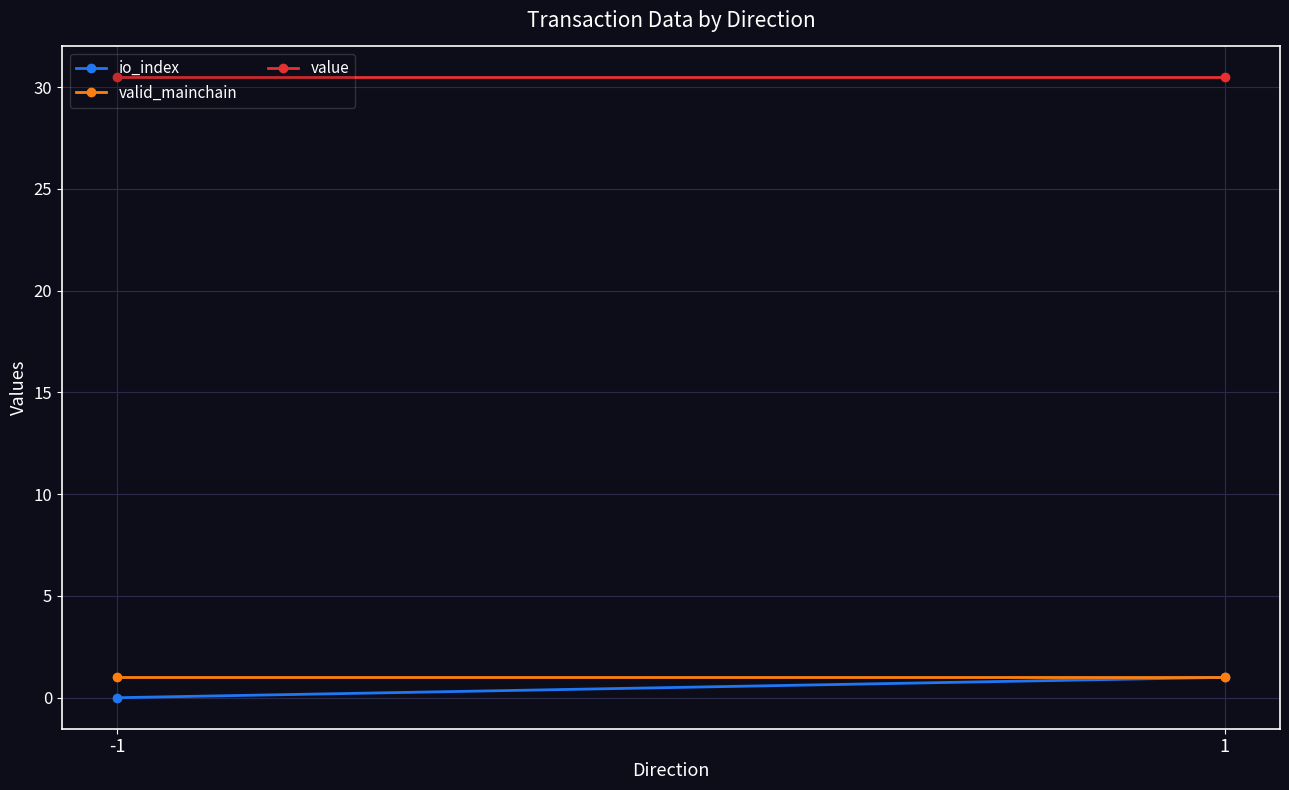

Rank the categories by value value from highest to lowest.

-1, 1